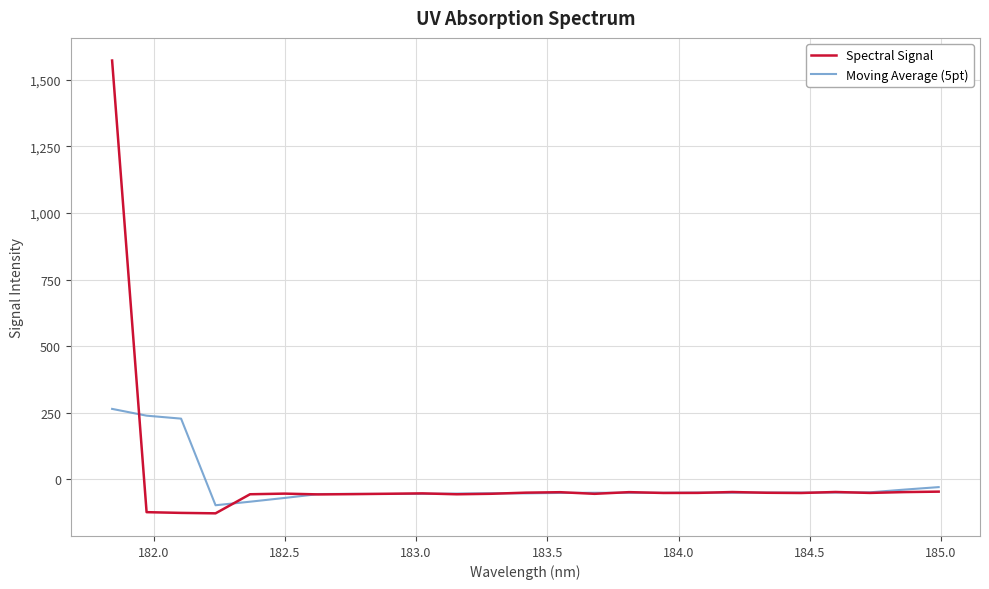

Which series has the largest range (max minus min)?

Spectral Signal